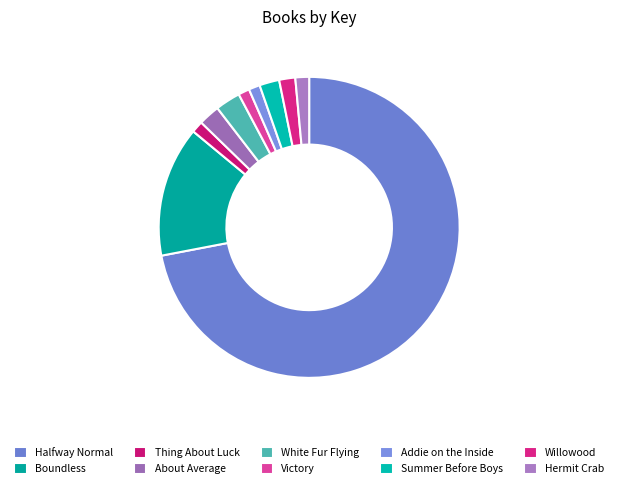

To the nearest percent, what is the combined percentage of Summer Before Boys and About Average?

4%